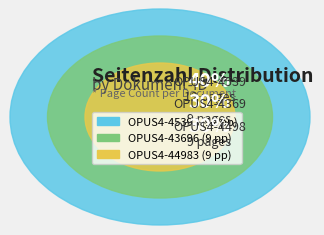

Which slice is the smallest?

OPUS4-43696